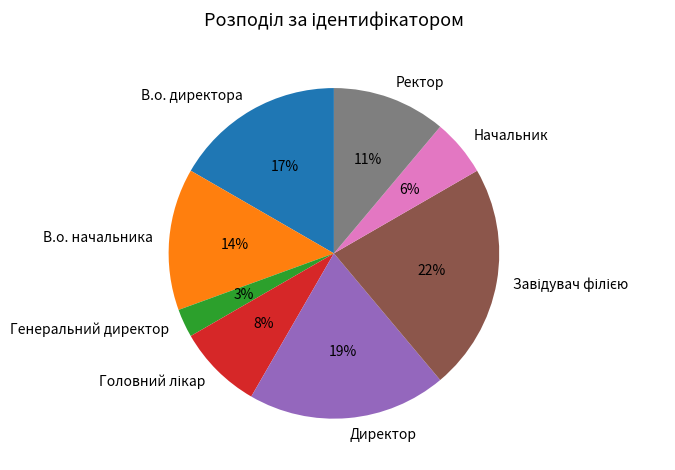

How many segments does this pie chart have?

8